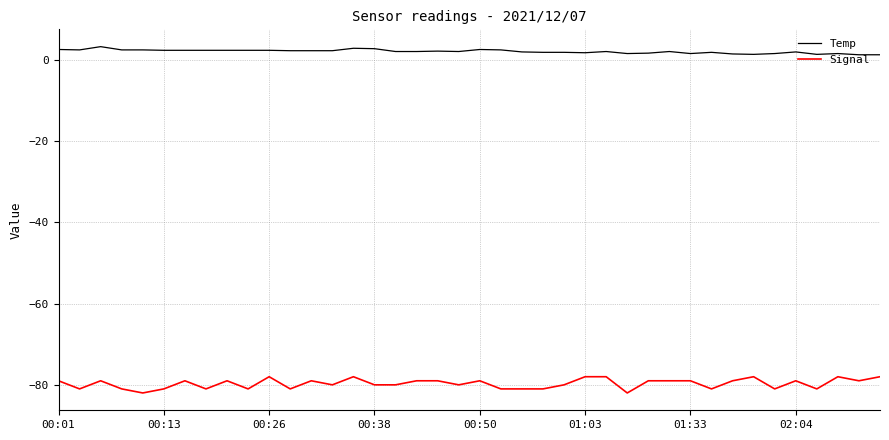

Which series has the largest range (max minus min)?

Signal